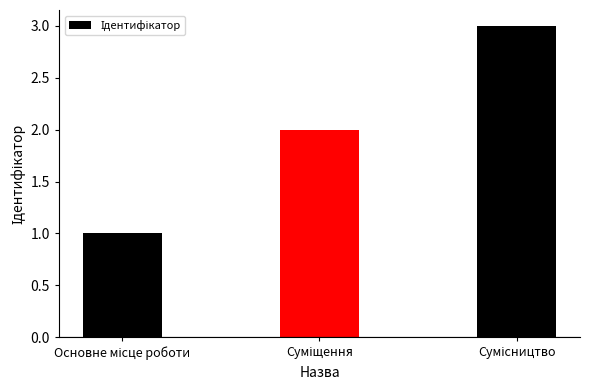

What is the greatest value displayed?

3